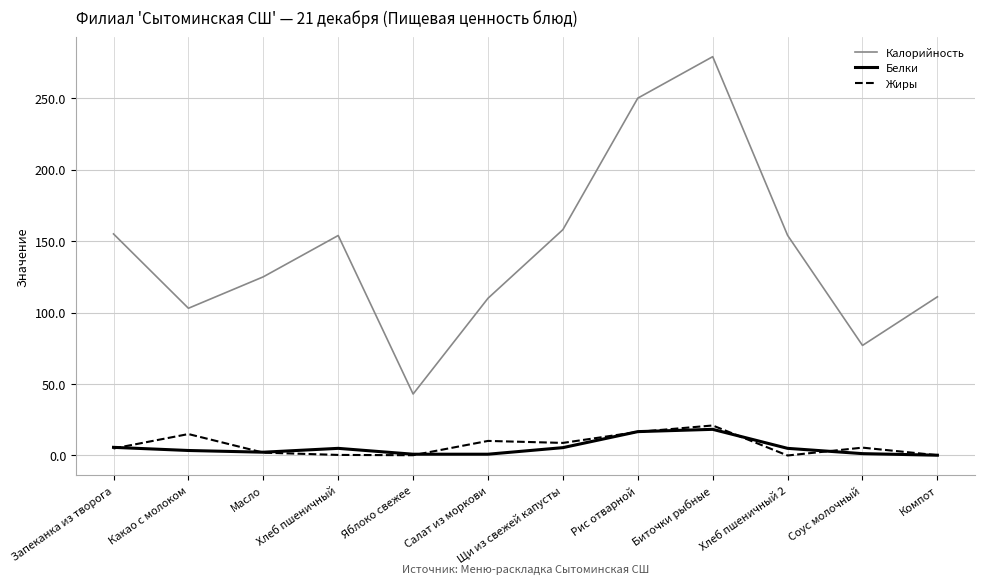

True or false: Калорийность and Жиры intersect in this chart.

False